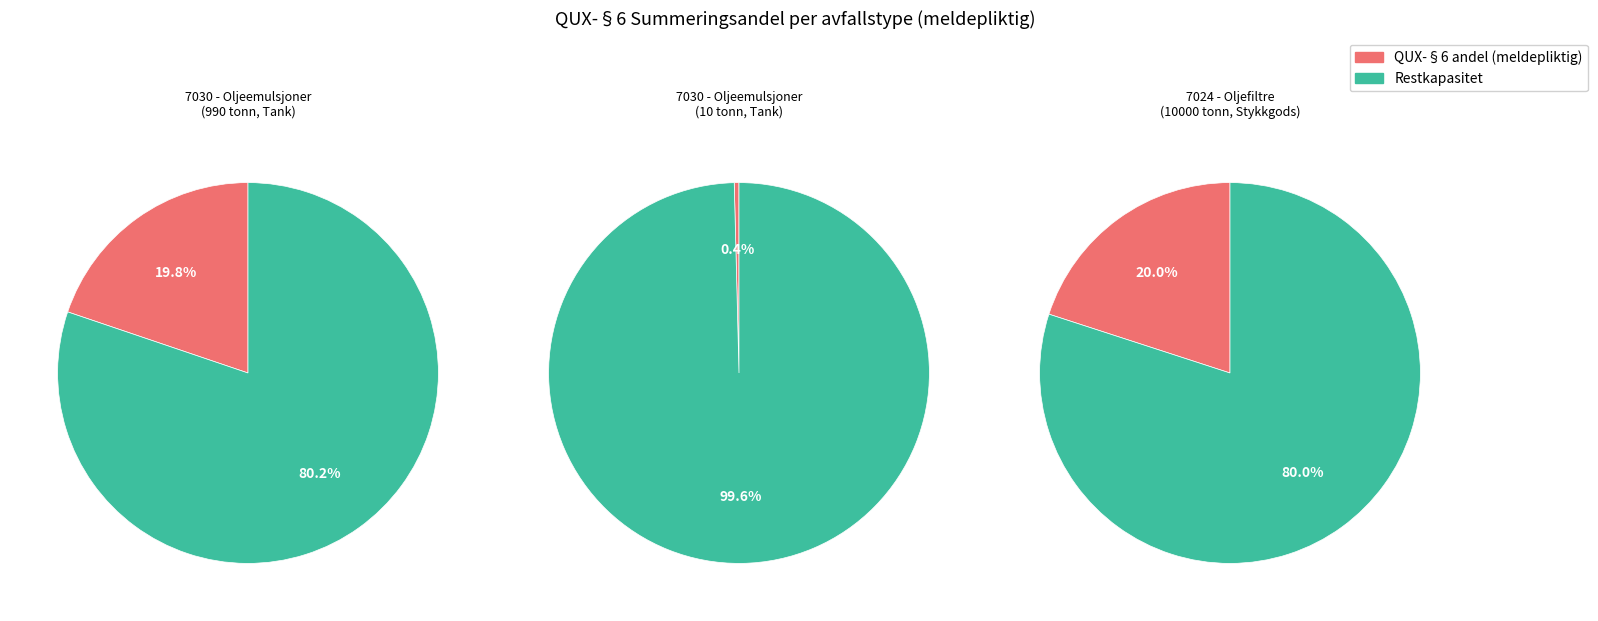

Is it true that 0 is 27% of the pie?

False